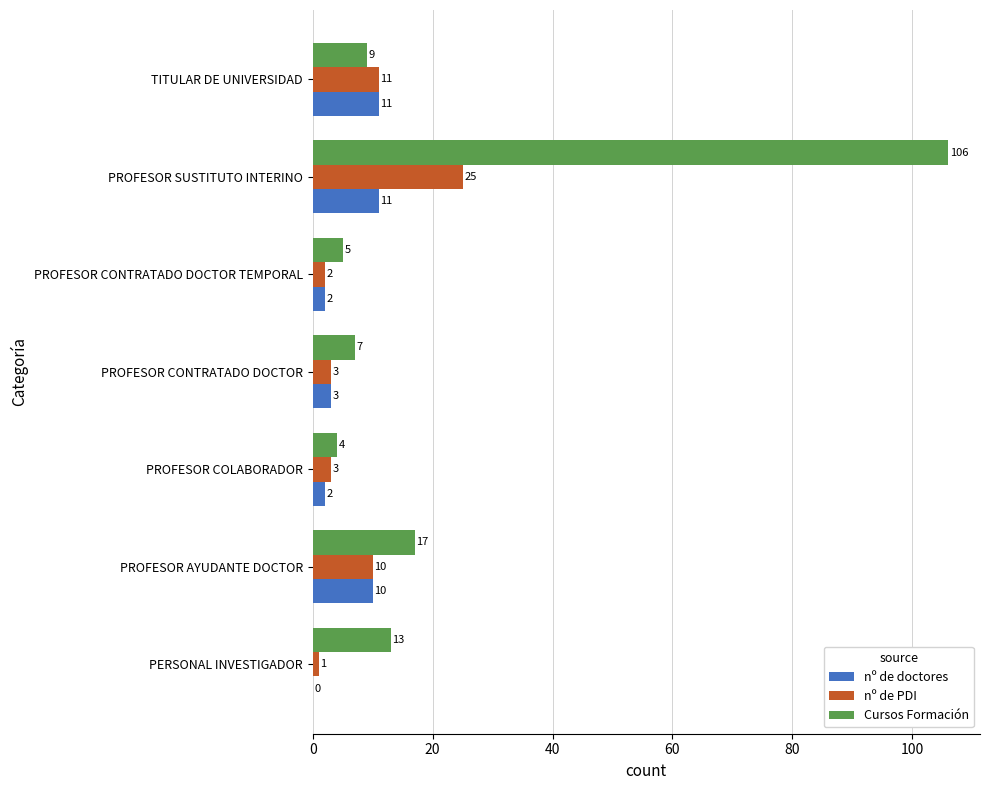

At which label does Cursos Formación reach its peak?

PROFESOR SUSTITUTO INTERINO